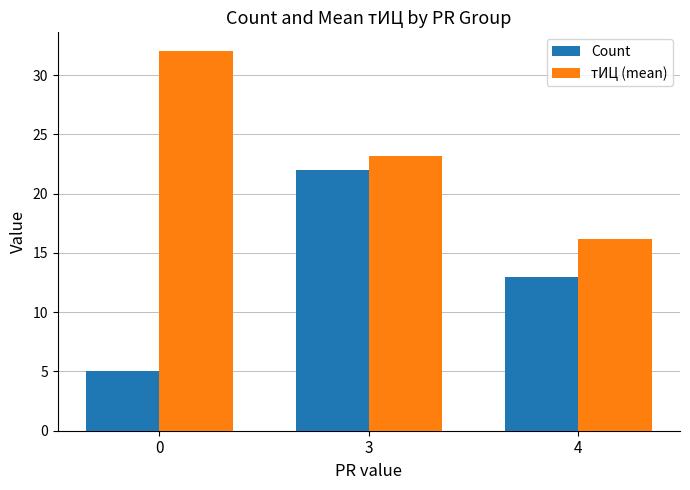

What are all the series names shown in the legend?

Count, тИЦ (mean)